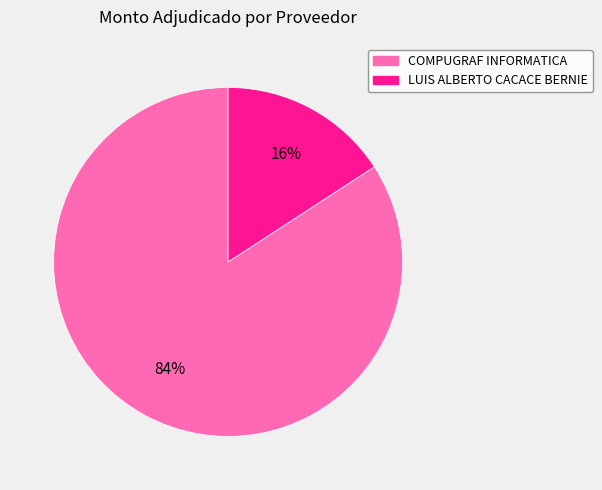

True or false: LUIS ALBERTO CACACE BERNIE accounts for 5% of the total.

False